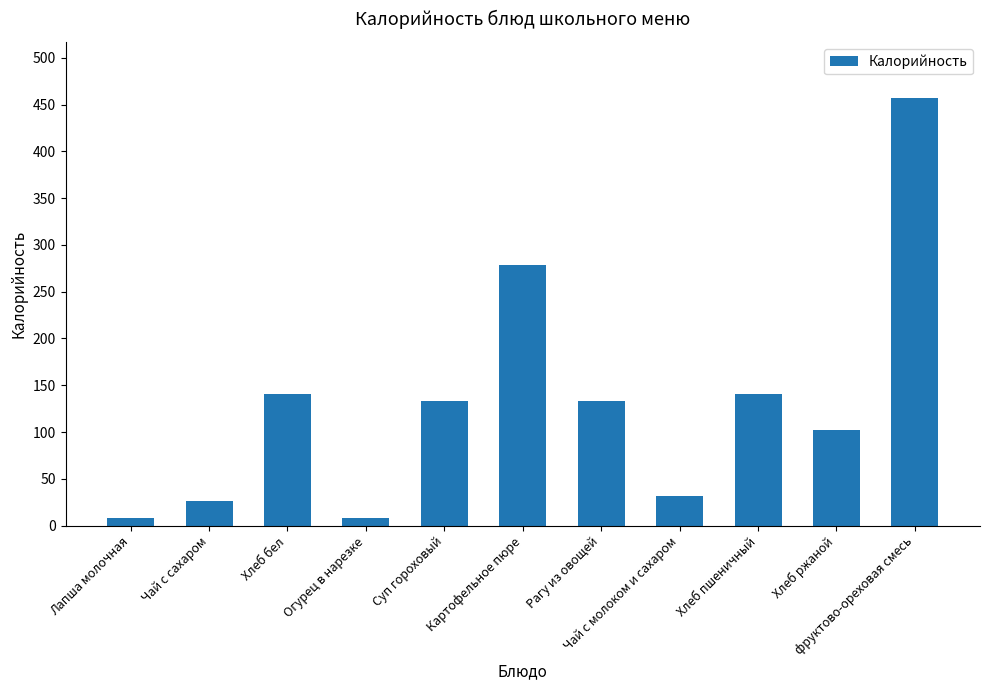

How many bars are there in total?

11